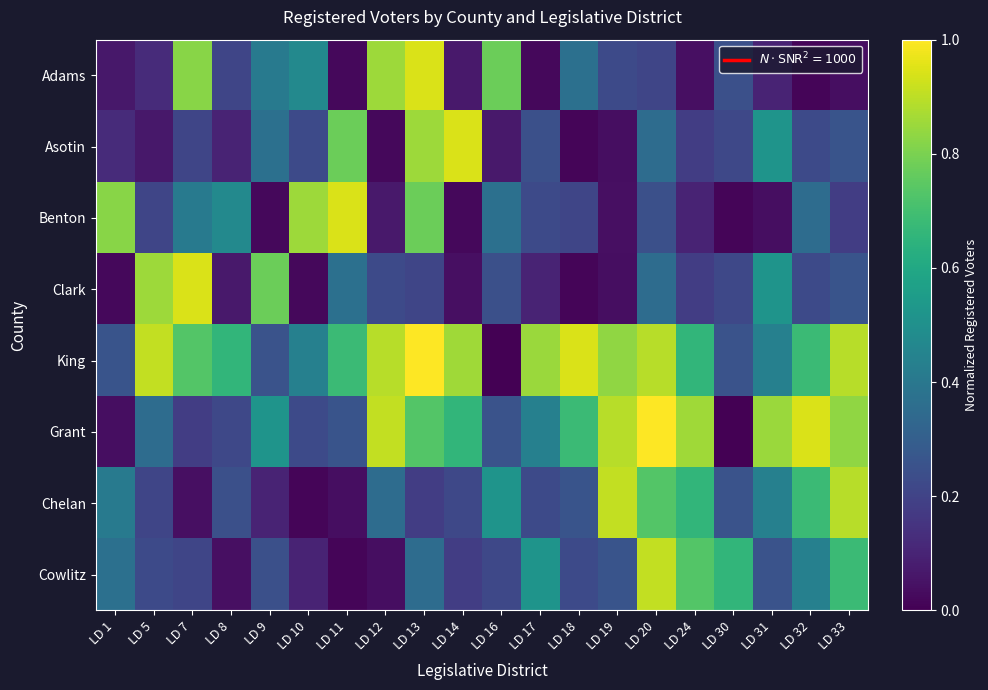

Which label corresponds to the smallest value in the chart?

LD 16